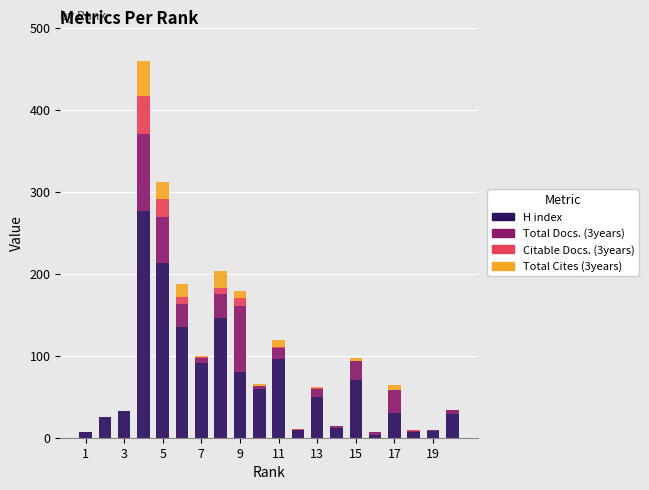

Are the bars horizontal?

No